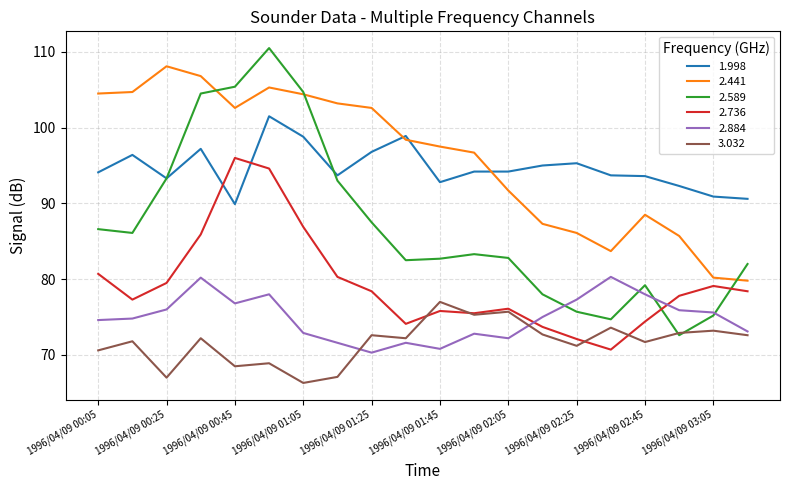

True or false: 2.441 and 2.884 intersect in this chart.

False